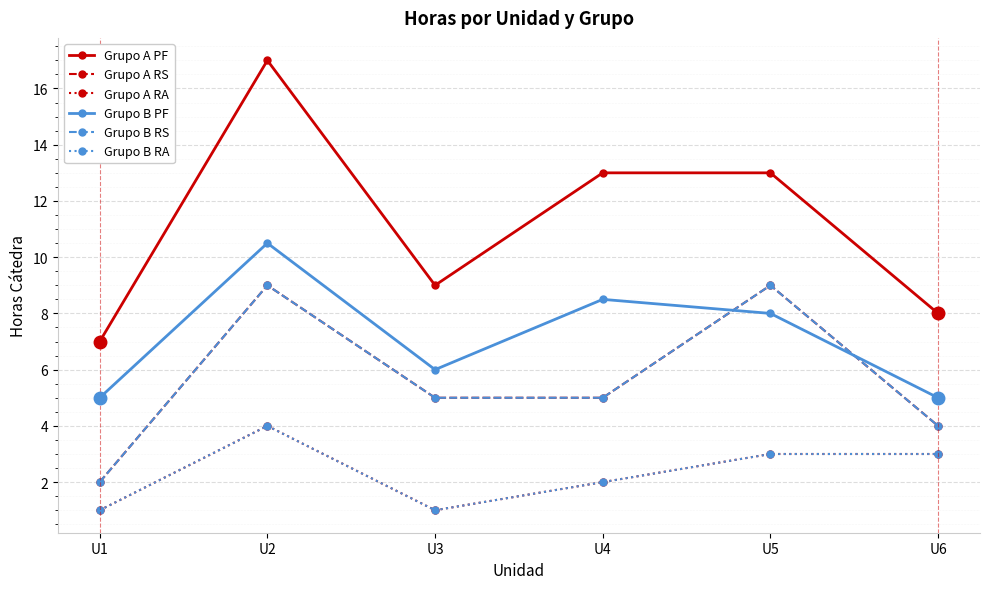

List the labels in order of Grupo B RA value, smallest first.

U1, U3, U4, U5, U6, U2